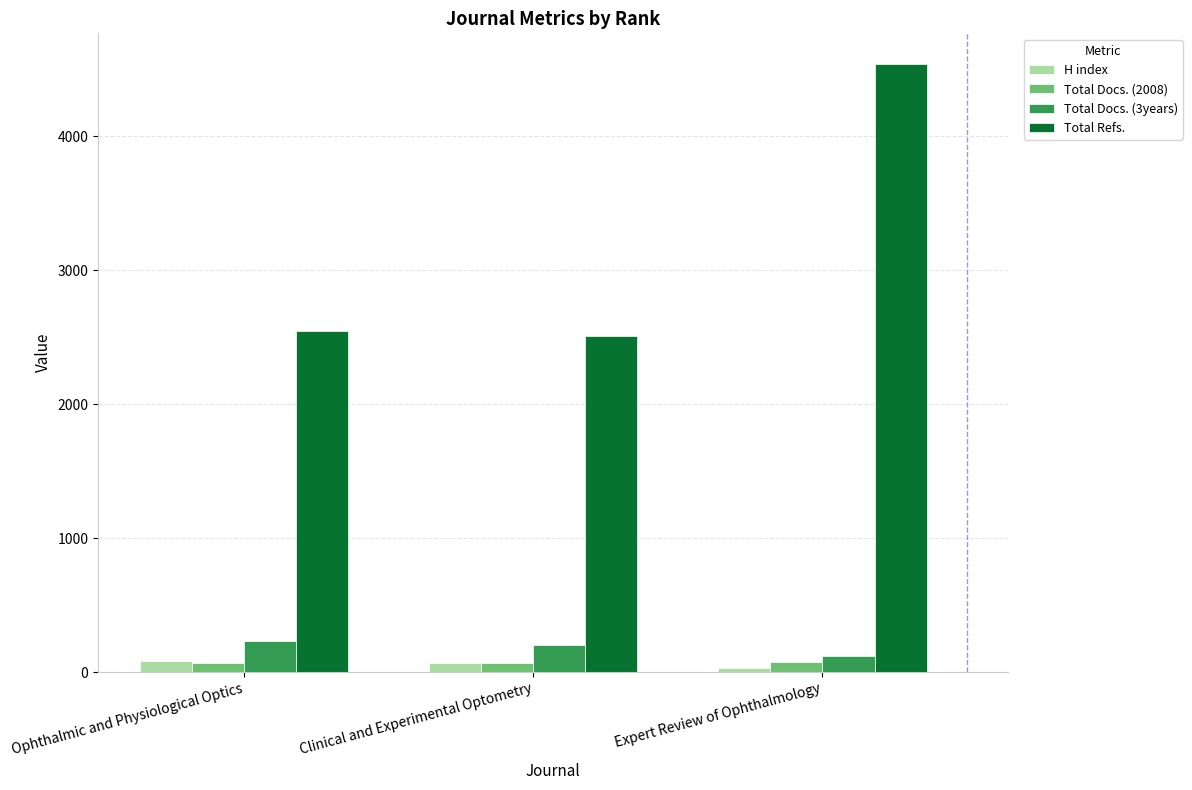

Where is Total Docs. (3years) nearest to the value 177?

Clinical and Experimental Optometry